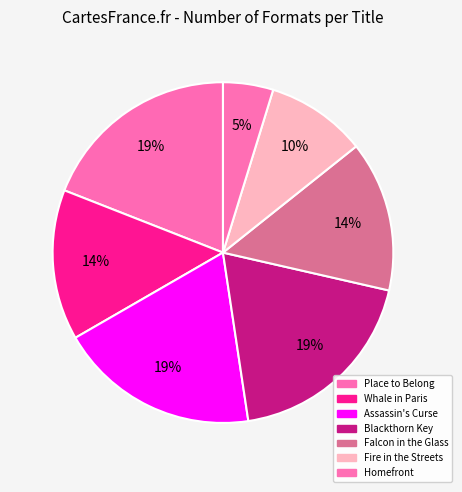

Is Homefront the majority of the pie?

No